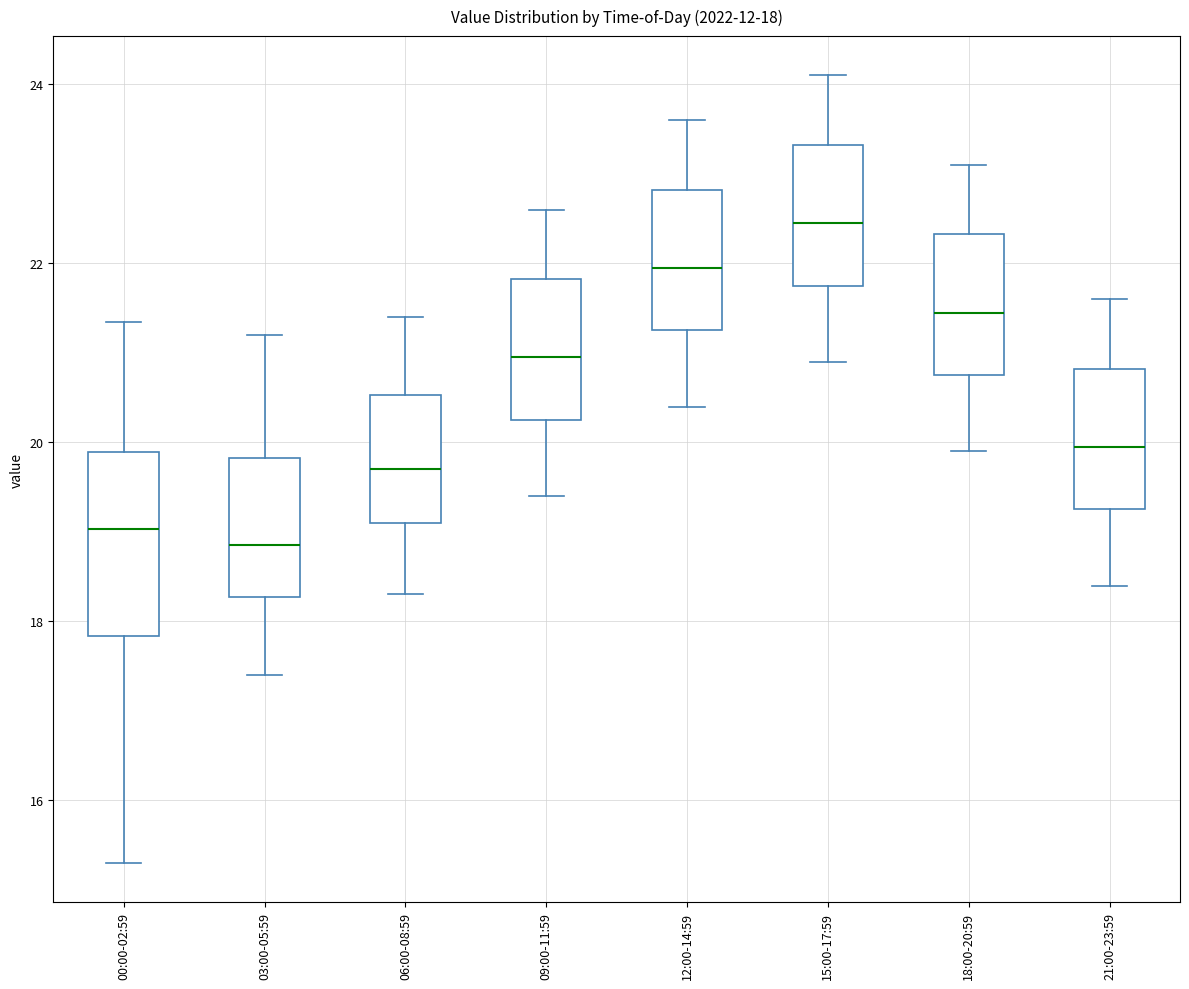

Comparing the boxes themselves (not the whiskers), which one is the tallest?

00:00-02:59